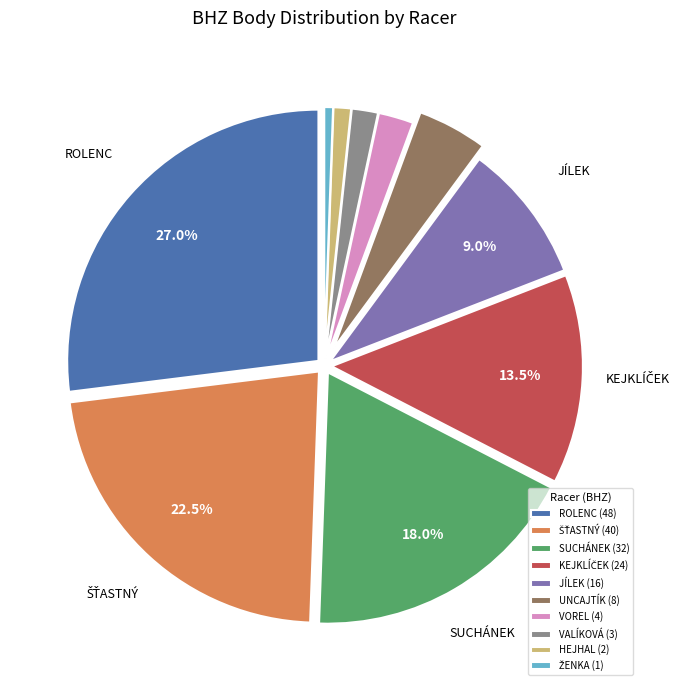

Does UNCAJTÍK (8) represent more than half of the total?

No